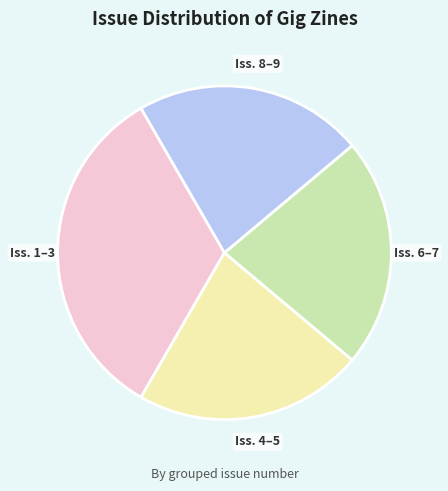

Does any single category account for the majority?

No